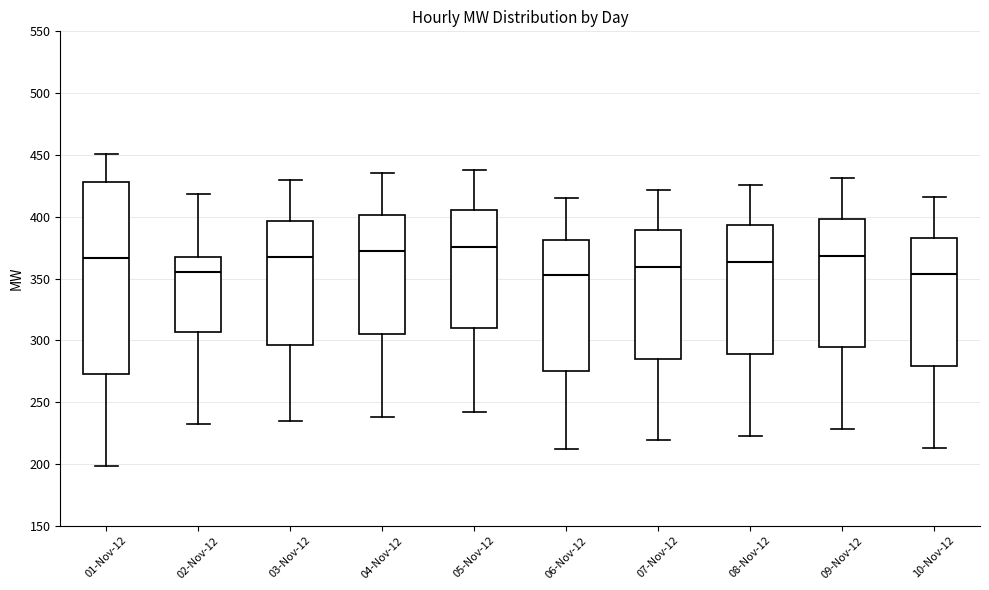

Reading left to right, transcribe this box plot: for each box, give where its median line is, the range the box spans, and where its two whiskers end, as read against the y-axis. The values are not printed on the chart, so give them approximately, as read against the axis.

01-Nov-12: median 365, box 275 to 430, whiskers 200 to 450
02-Nov-12: median 355, box 305 to 365, whiskers 230 to 420
03-Nov-12: median 370, box 295 to 395, whiskers 235 to 430
04-Nov-12: median 375, box 305 to 400, whiskers 240 to 435
05-Nov-12: median 375, box 310 to 405, whiskers 240 to 440
06-Nov-12: median 355, box 275 to 380, whiskers 210 to 415
07-Nov-12: median 360, box 285 to 390, whiskers 220 to 420
08-Nov-12: median 365, box 290 to 395, whiskers 225 to 425
09-Nov-12: median 370, box 295 to 400, whiskers 230 to 430
10-Nov-12: median 355, box 280 to 385, whiskers 215 to 415